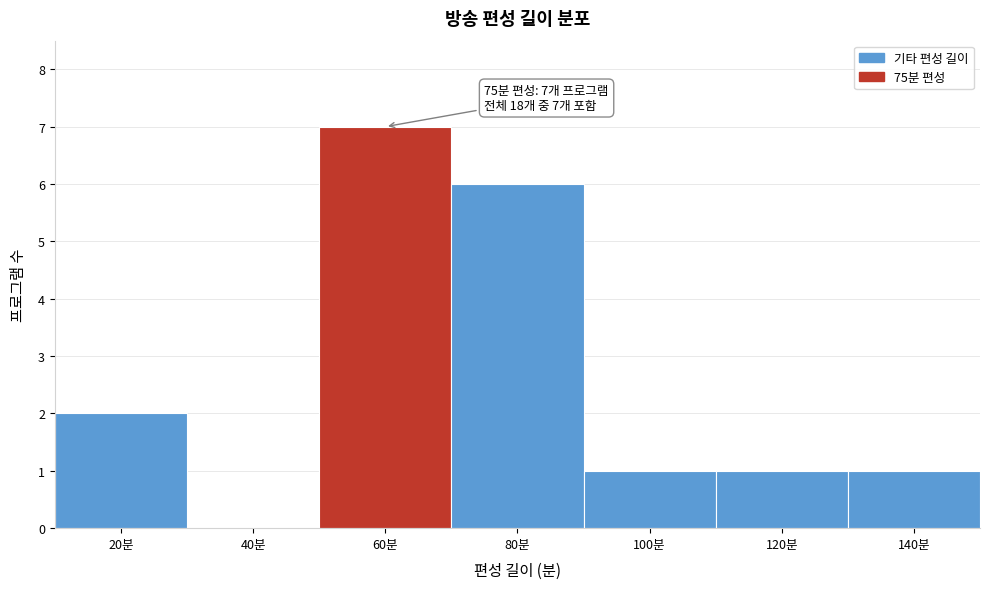

Reading right to left, list all the values displayed in this chart.

140분=1	120분=1	100분=1	80분=6	60분=7	40분=0	20분=2